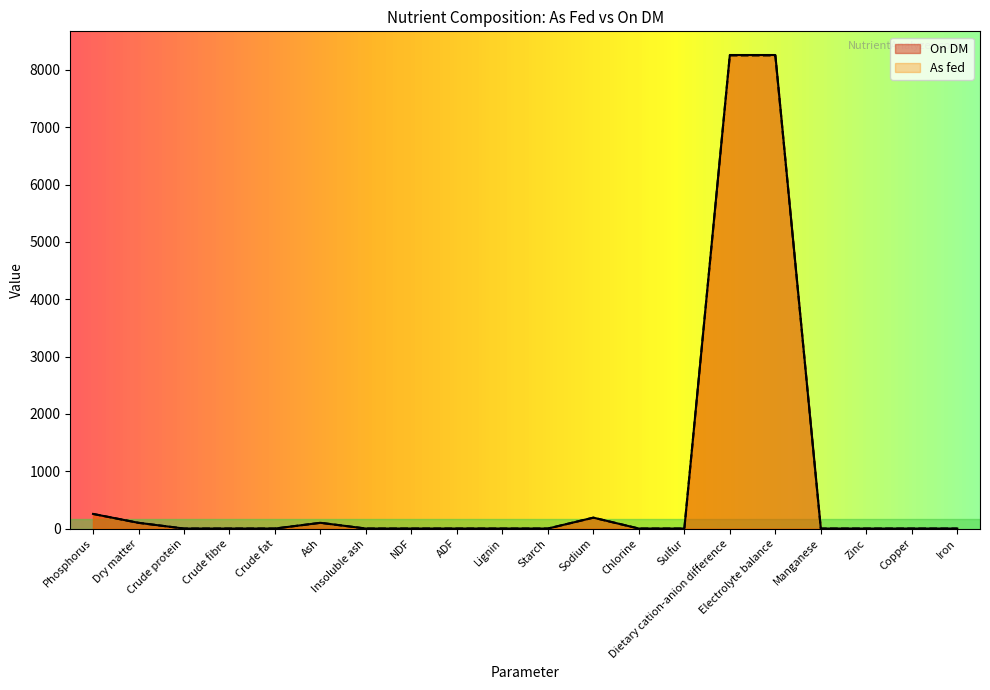

Count the number of data series in this chart.

2